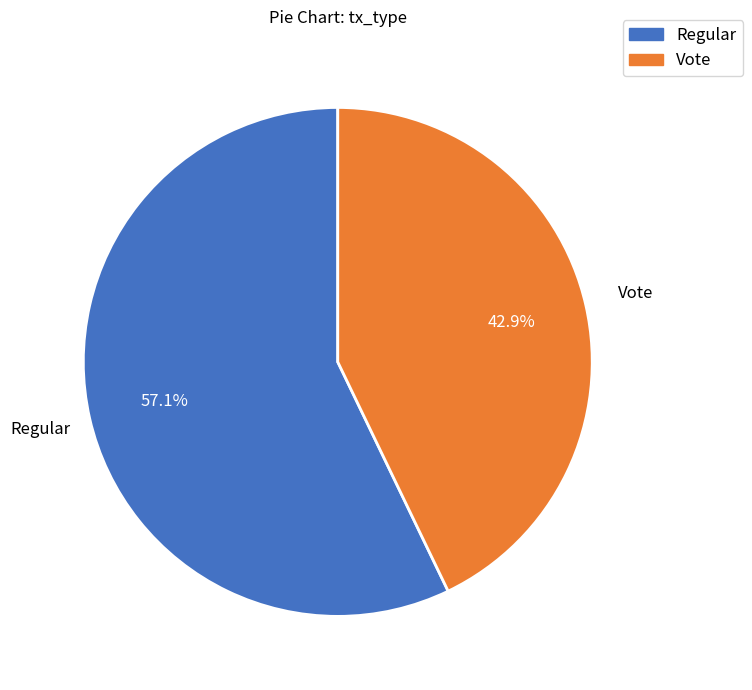

Between Vote and Regular, which is larger?

Regular